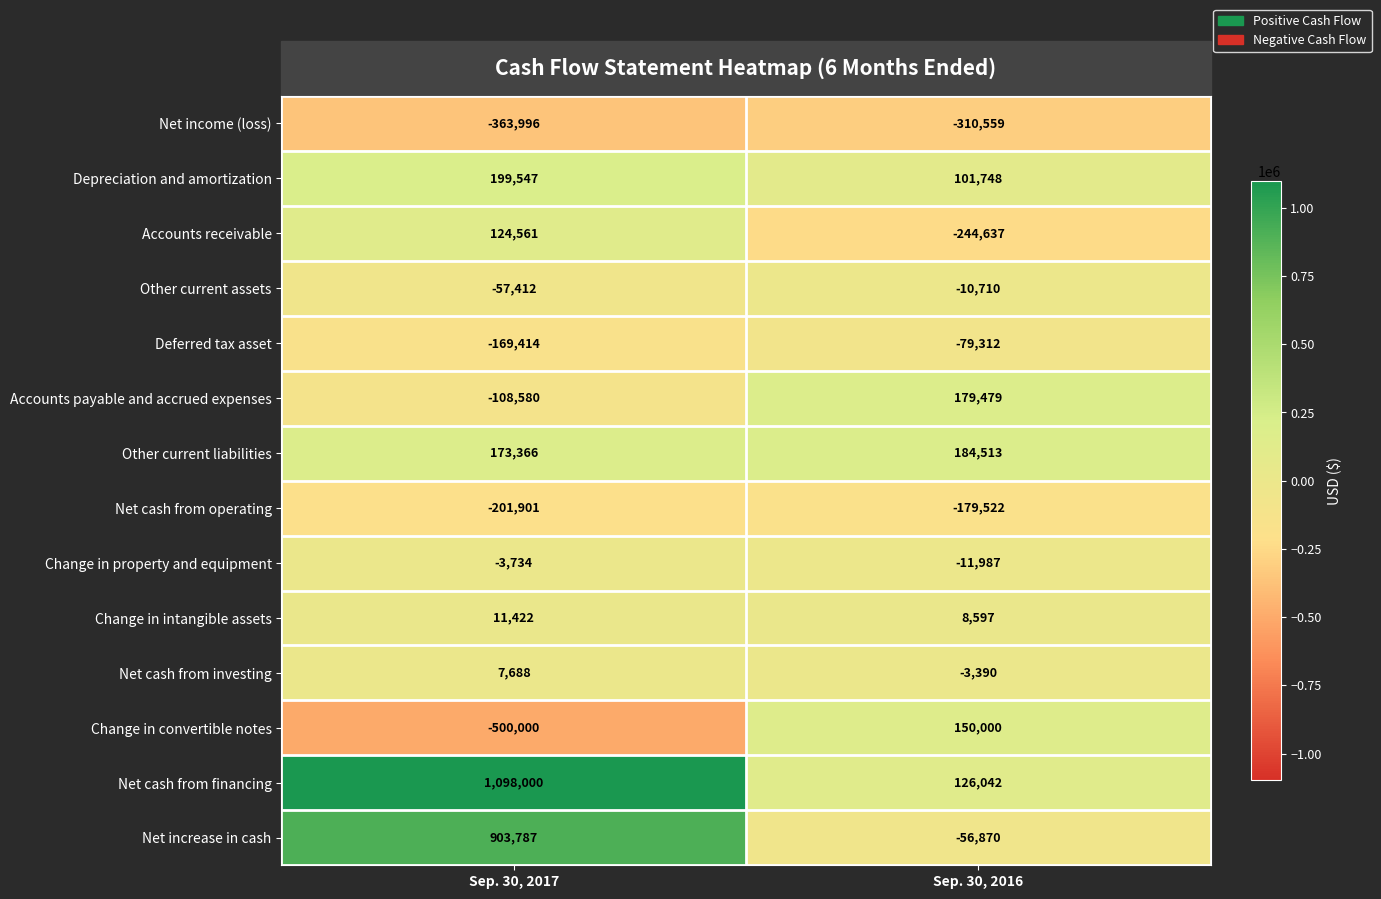

Rank the series by their maximum value, from highest to lowest.

Net cash from financing, Net increase in cash, Depreciation and amortization, Other current liabilities, Accounts payable and accrued expenses, Change in convertible notes, Accounts receivable, Change in intangible assets, Net cash from investing, Change in property and equipment, Other current assets, Deferred tax asset, Net cash from operating, Net income (loss)